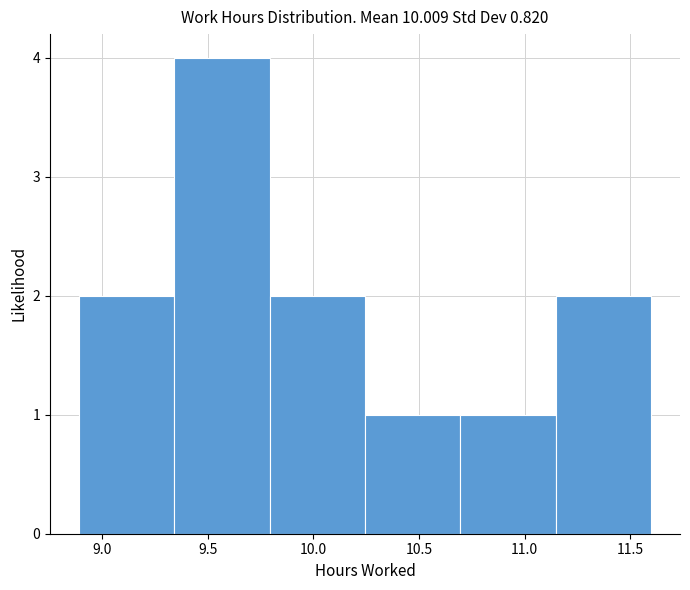

How tall is the bar that spans 9.35 to 9.80 on the x-axis? Neither the bar edges nor the heights are printed on the chart, so give them approximately, as read against the axes.

4